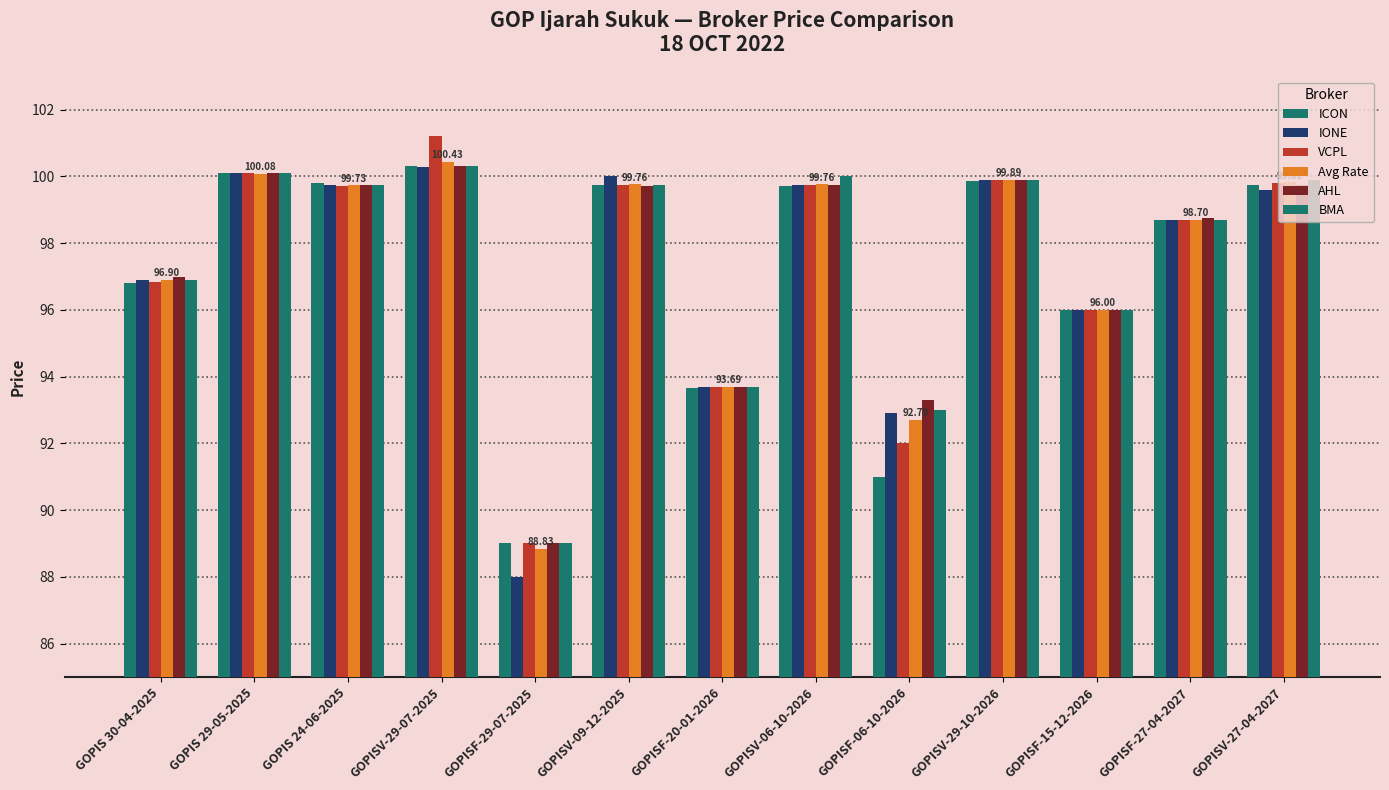

How many categories are shown in the chart?

13